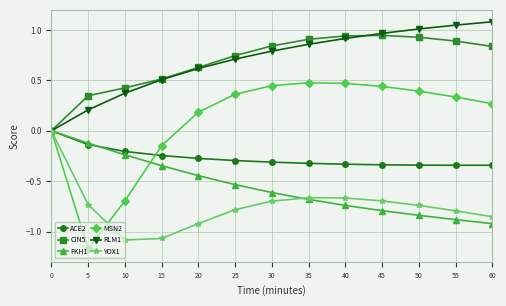

Is it true that CIN5 equals 0.9 at 50?

True